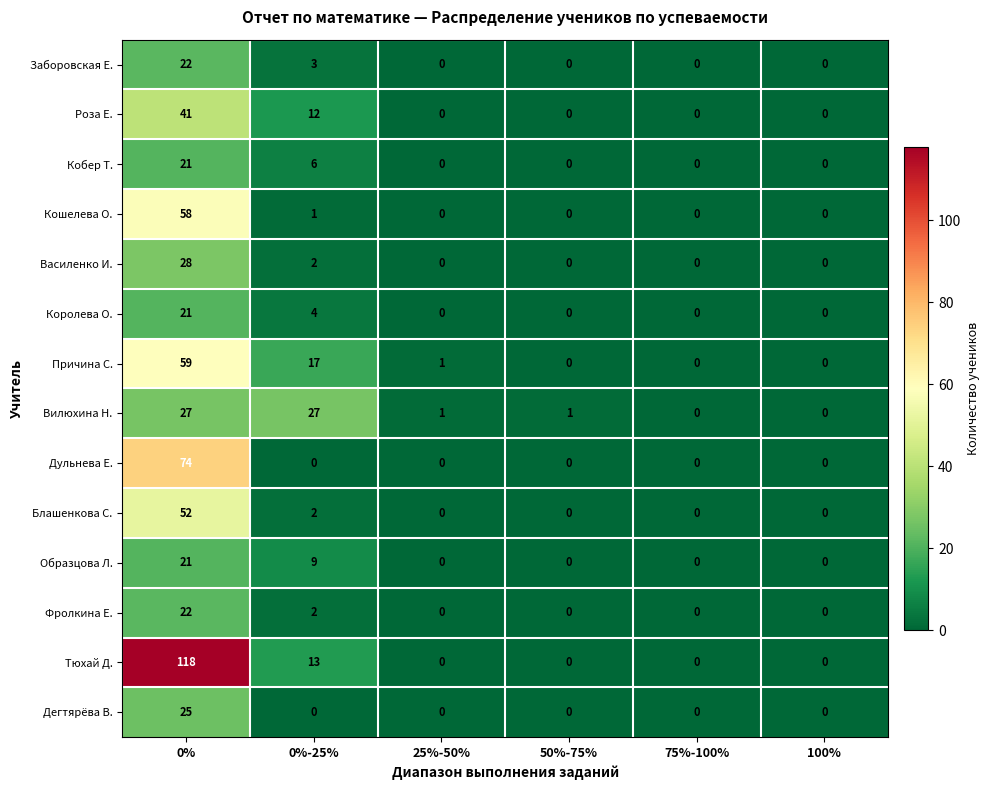

Count the number of categories in the chart.

6